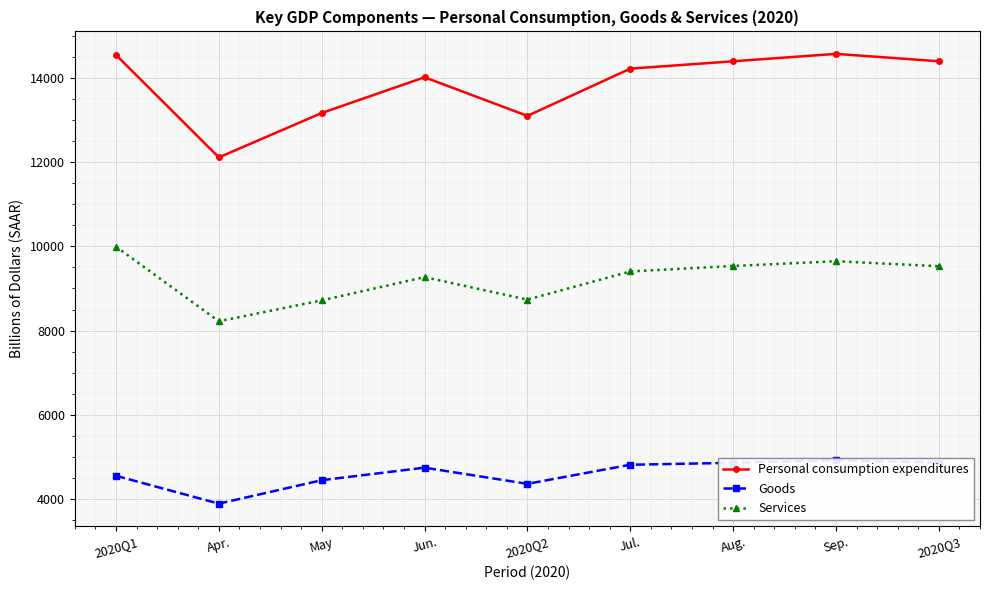

Rank the series by their maximum value, from highest to lowest.

Personal consumption expenditures, Services, Goods